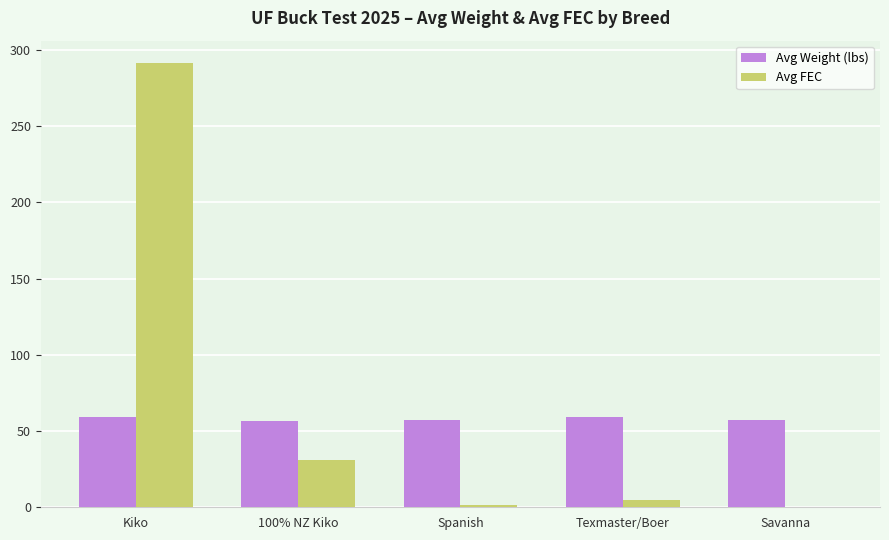

How many groups of bars are there?

5